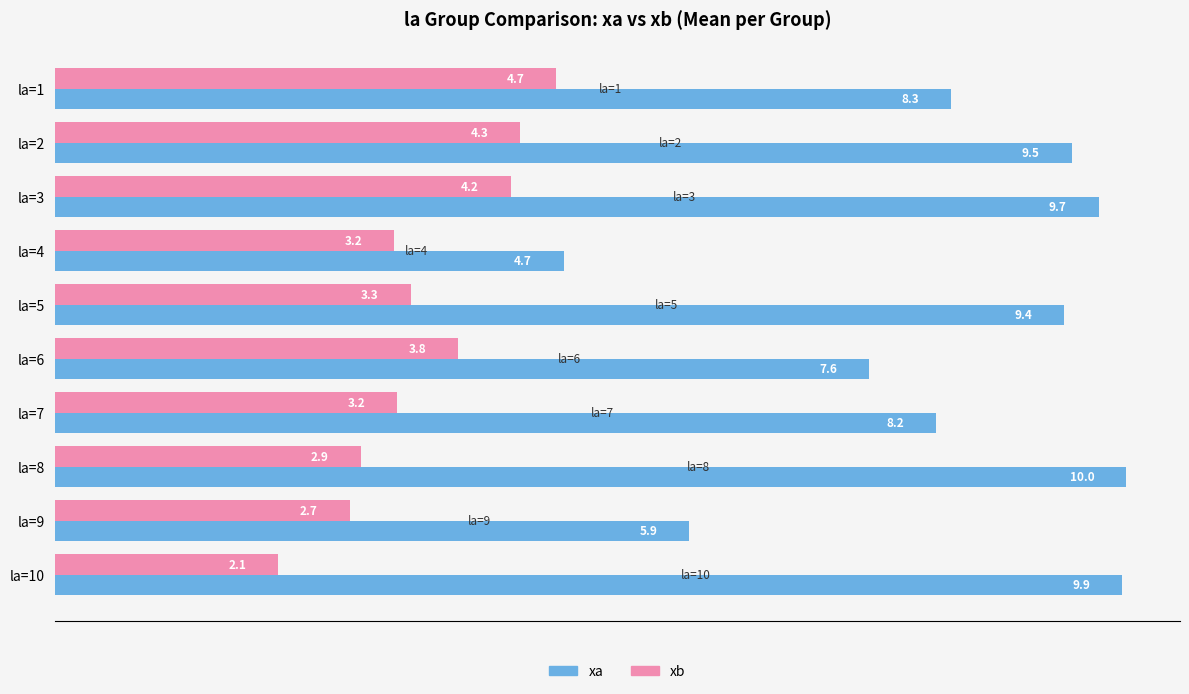

At la=3, list the series in order from smallest to largest.

xb, xa